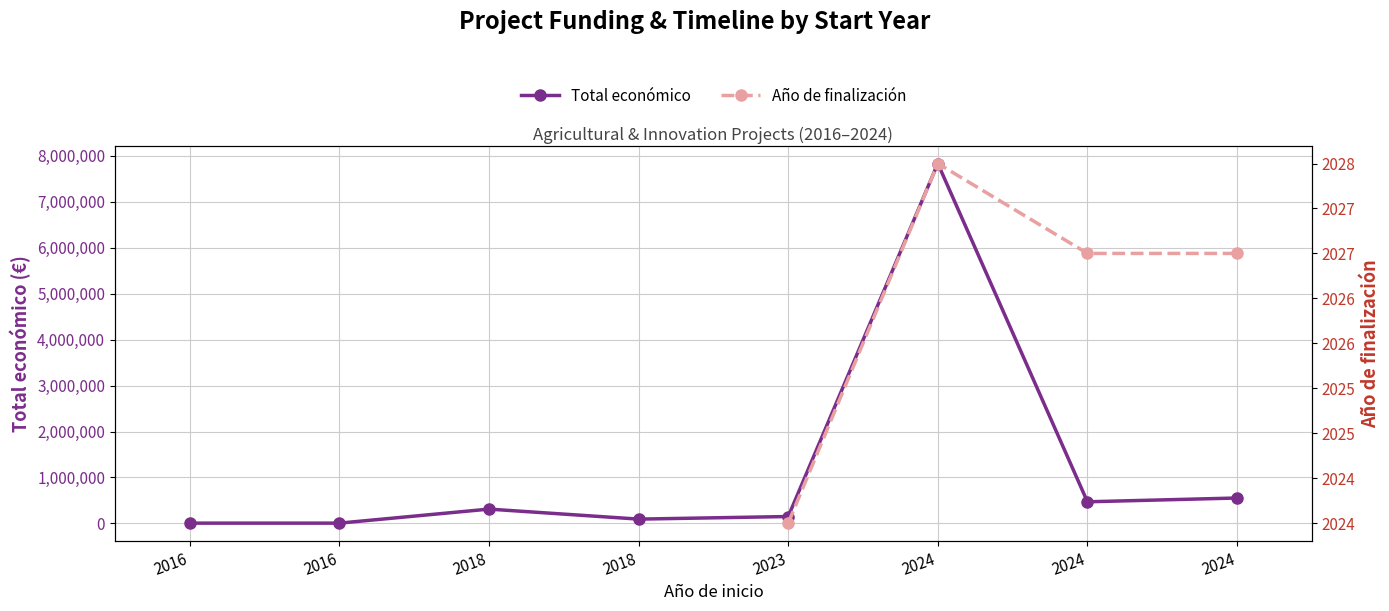

At which category does the chart reach its minimum across all series?

2023